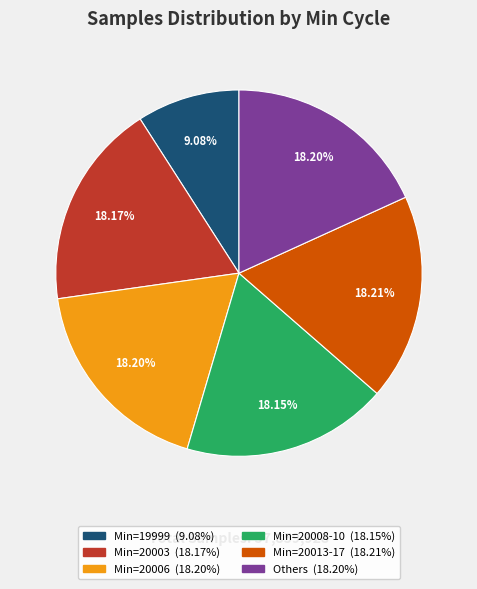

Is there a majority slice in this chart?

No